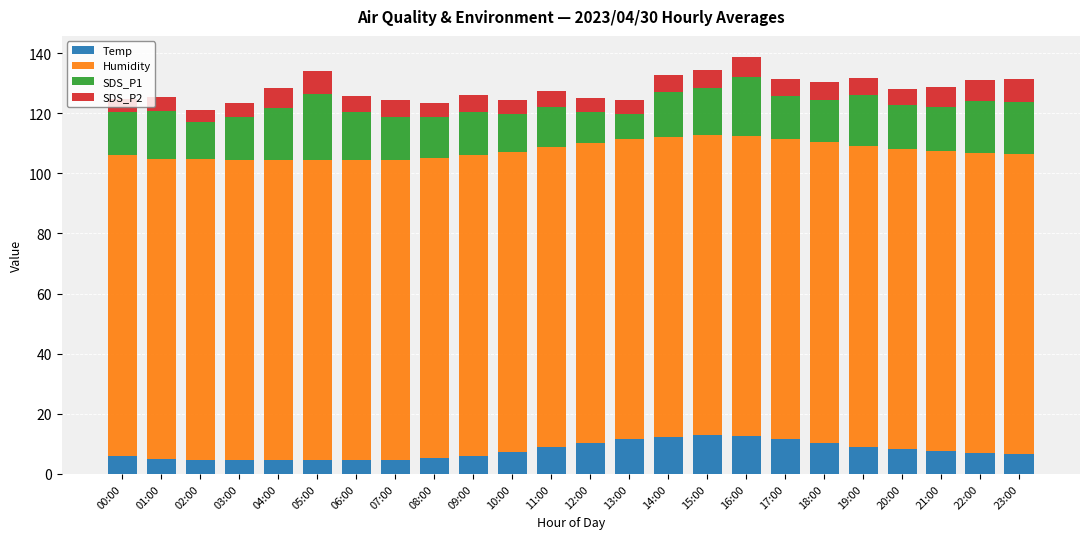

The value of Temp at 17:00 is 11.7. True or false?

True